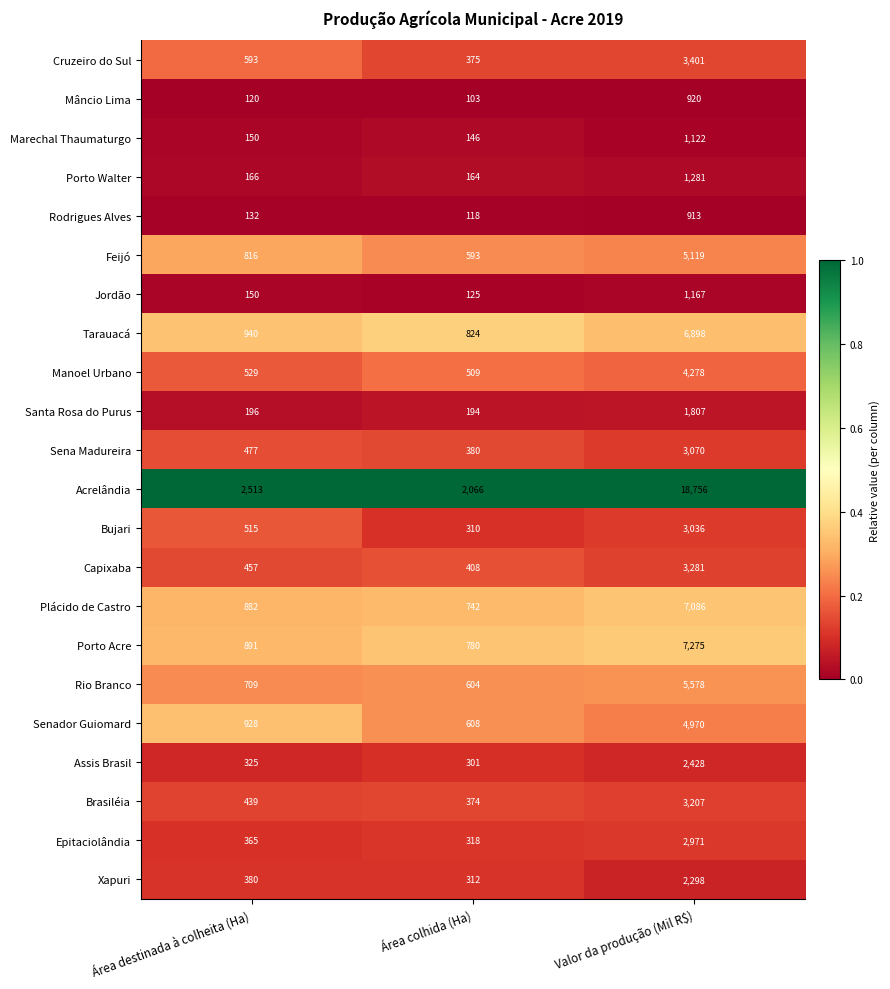

Between Área colhida (Ha) and Valor da produção (Mil R$), which series saw the biggest shift?

Acrelândia